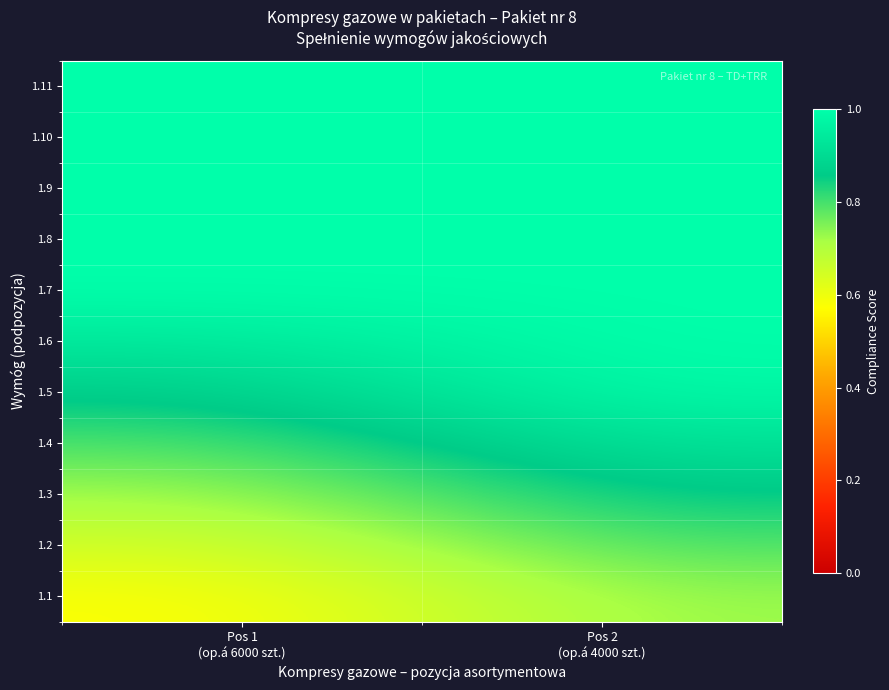

What is the total value across all series at Pos 1
(op.á 6000 szt.)?

9.5